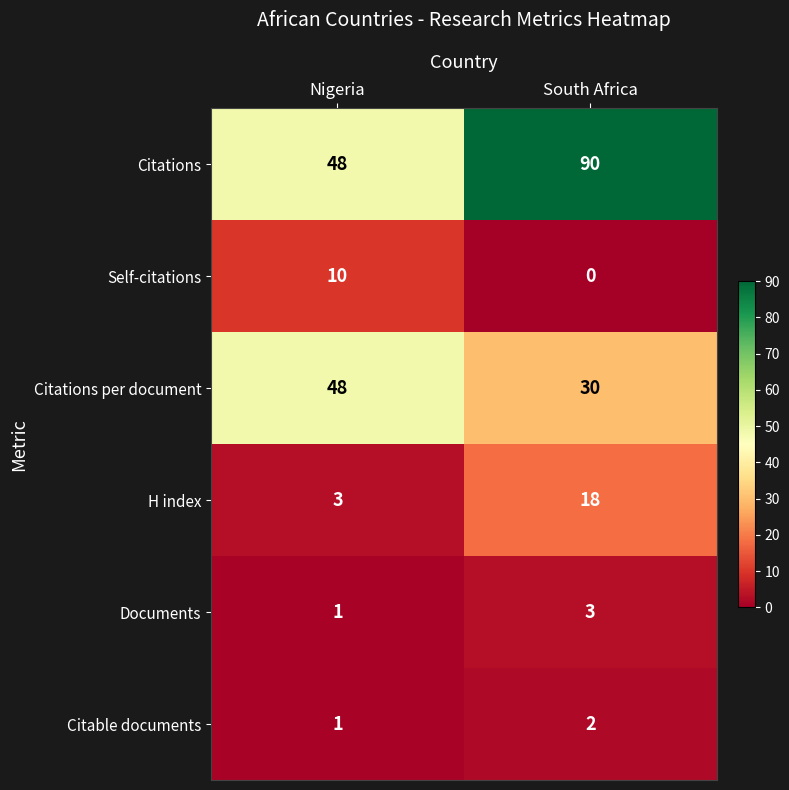

Reading right to left, what are all the values shown in this chart?

Citations: 90	48
Self-citations: 0	10
Citations per document: 30	48
H index: 18	3
Documents: 3	1
Citable documents: 2	1